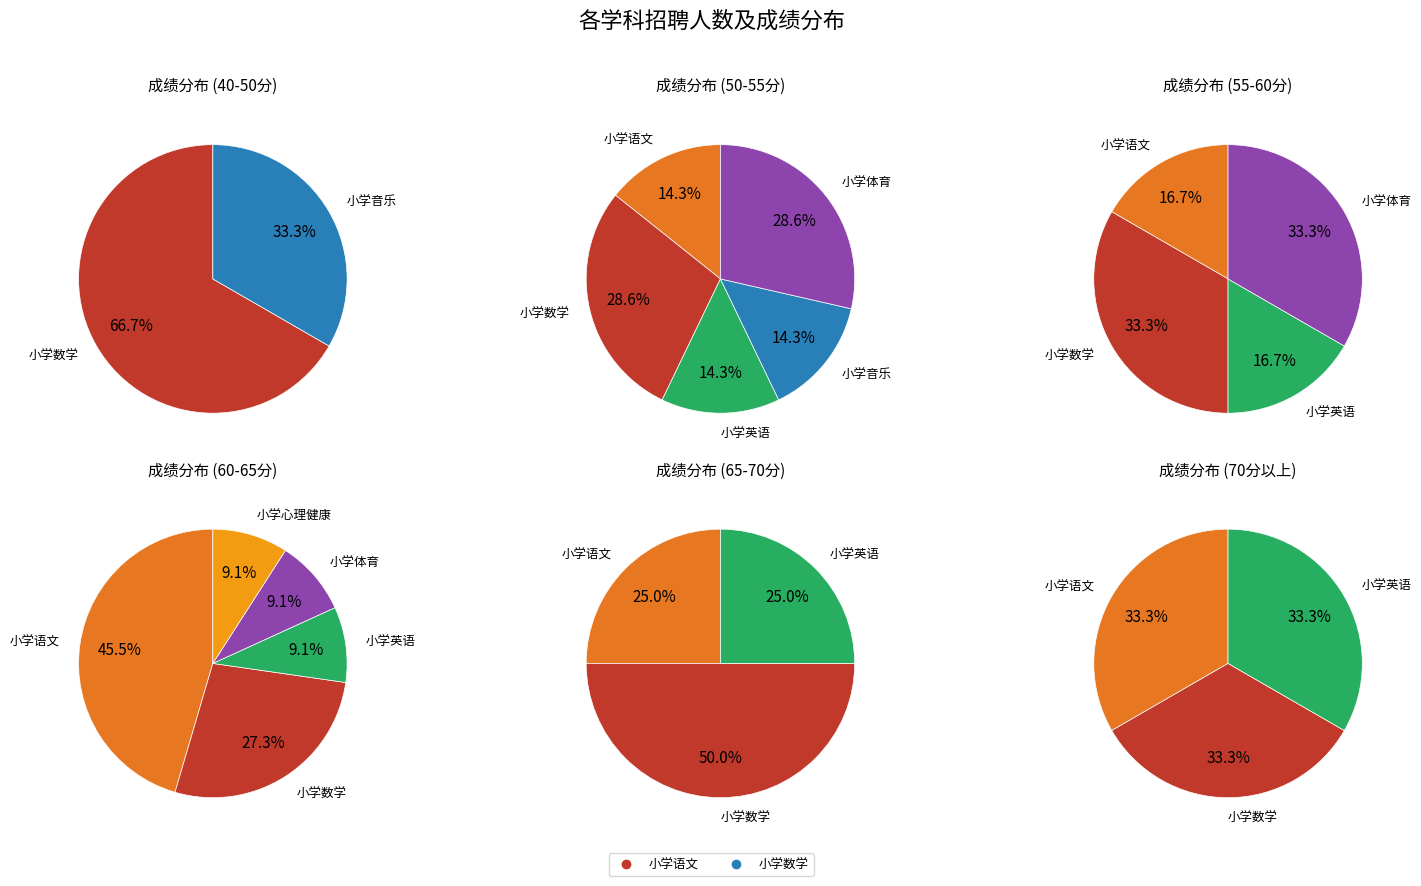

Does any single category account for the majority?

No